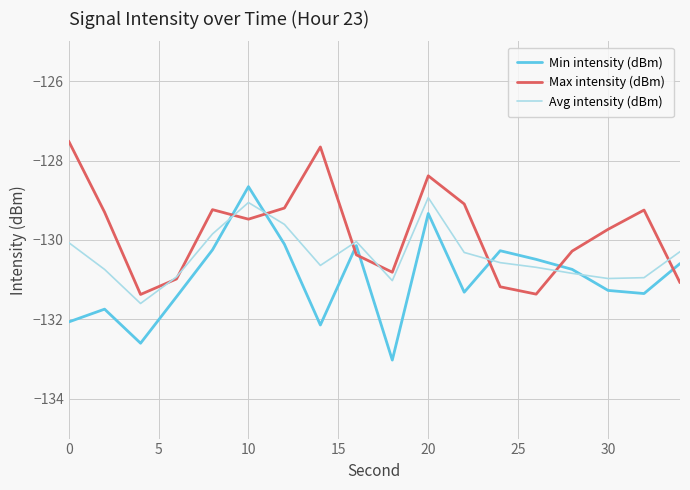

Which series has the largest total across all categories?

Max intensity (dBm)